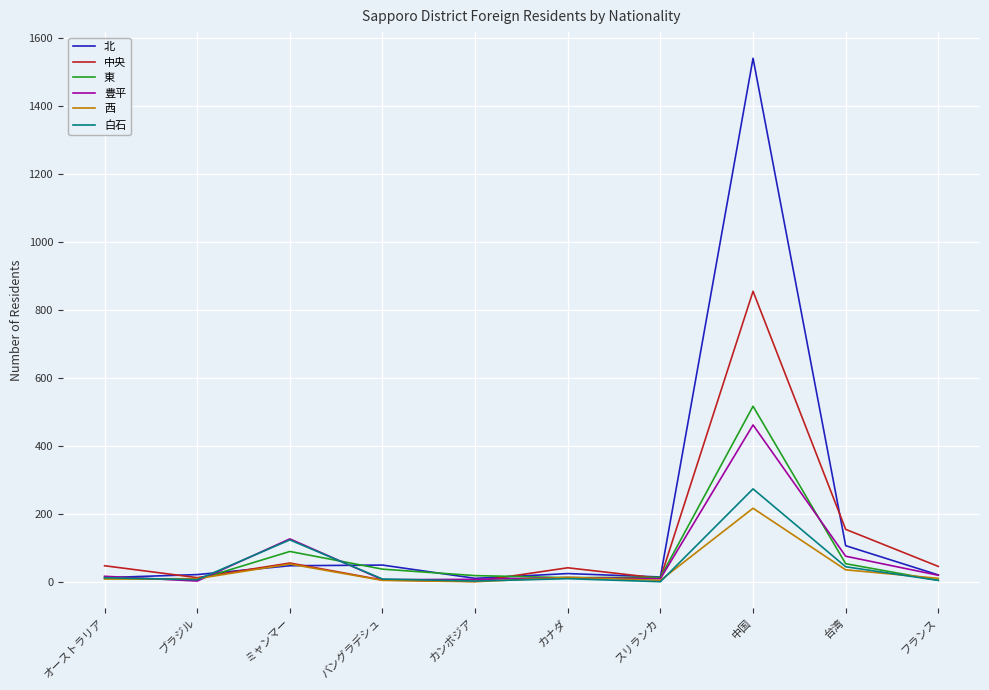

How many lines are shown in the chart?

6